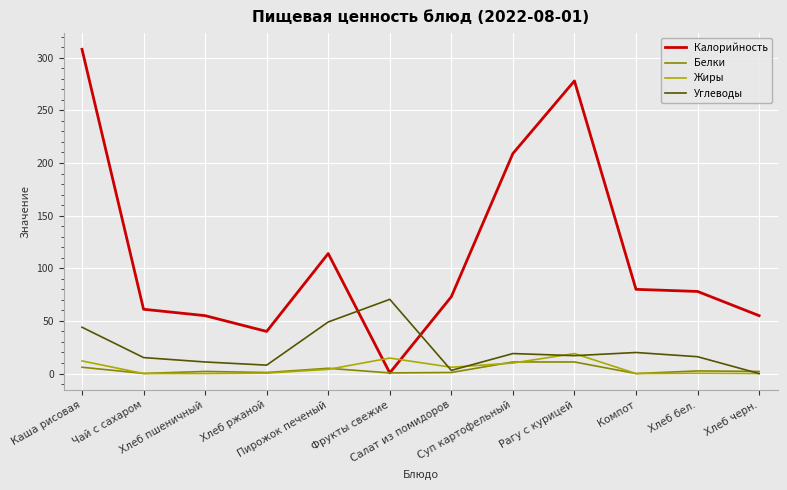

Which series has the largest range (max minus min)?

Калорийность